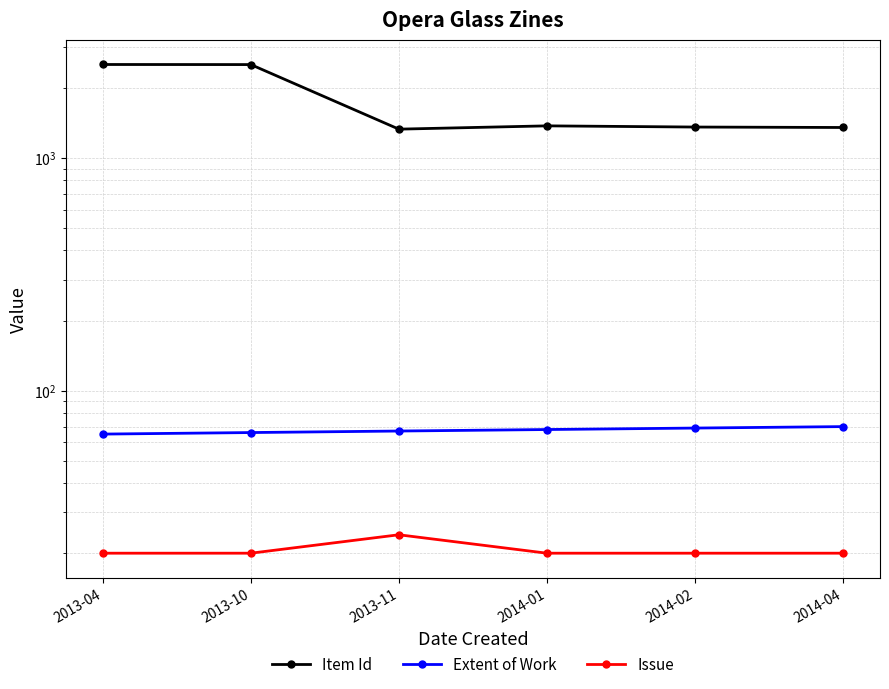

Does the chart display data point markers on the line(s)?

Yes